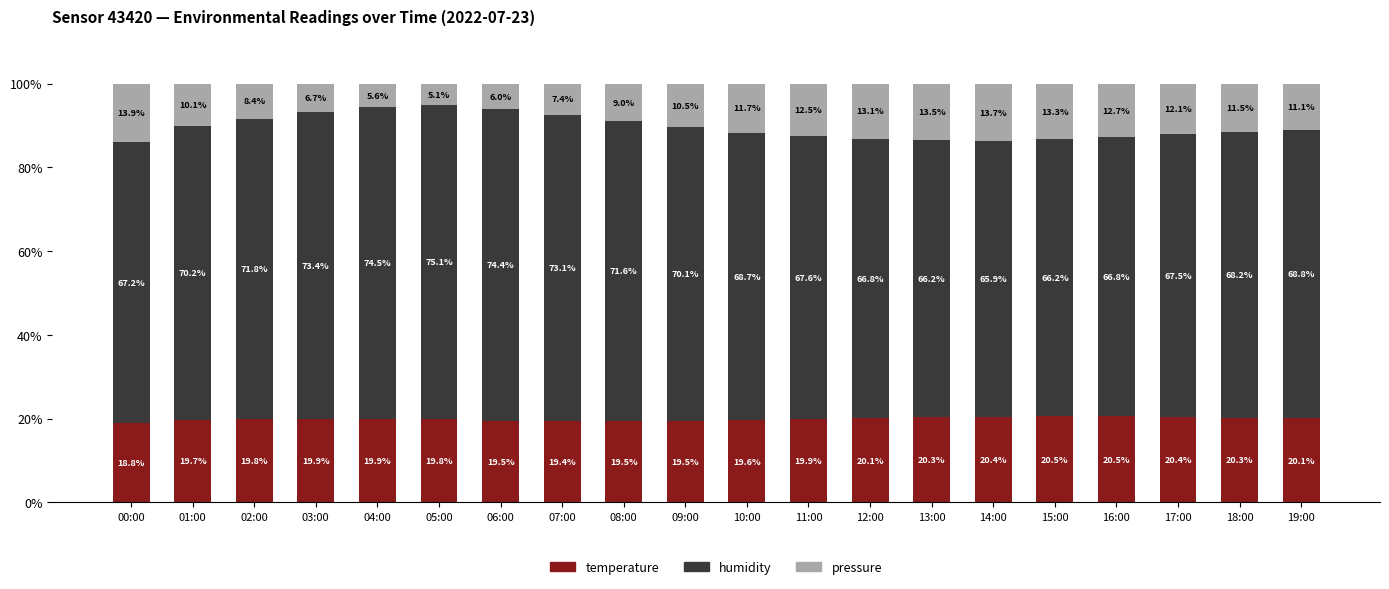

Where is temperature nearest to the value 19?

00:00